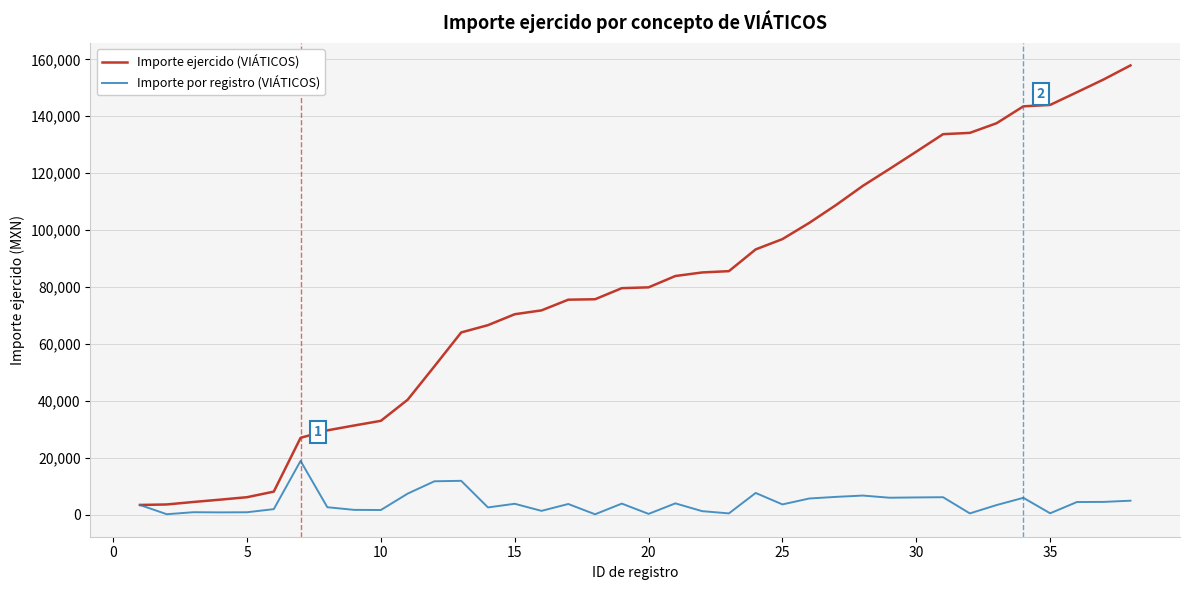

Which series has the largest range (max minus min)?

Importe ejercido (VIÁTICOS)